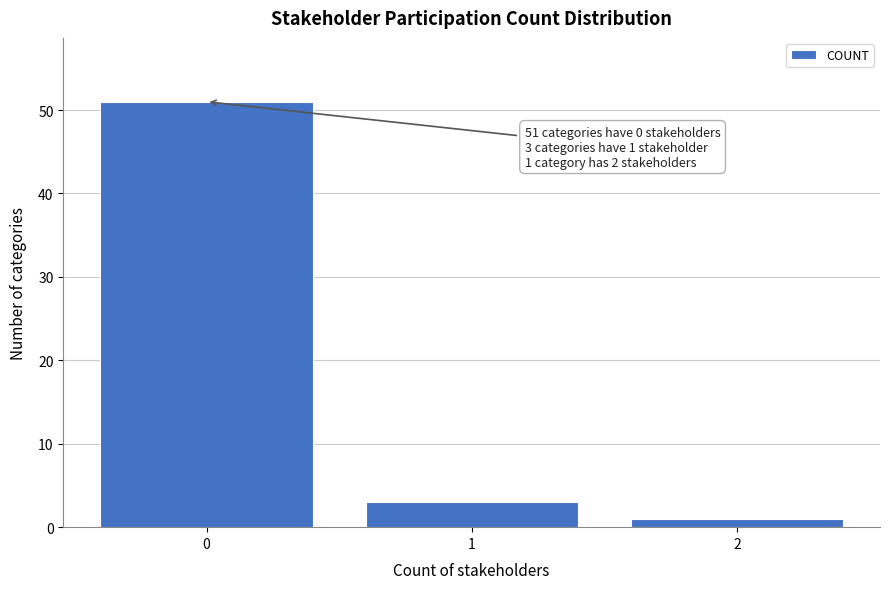

Reading left to right, extract all data points from this chart.

0=51	1=3	2=1